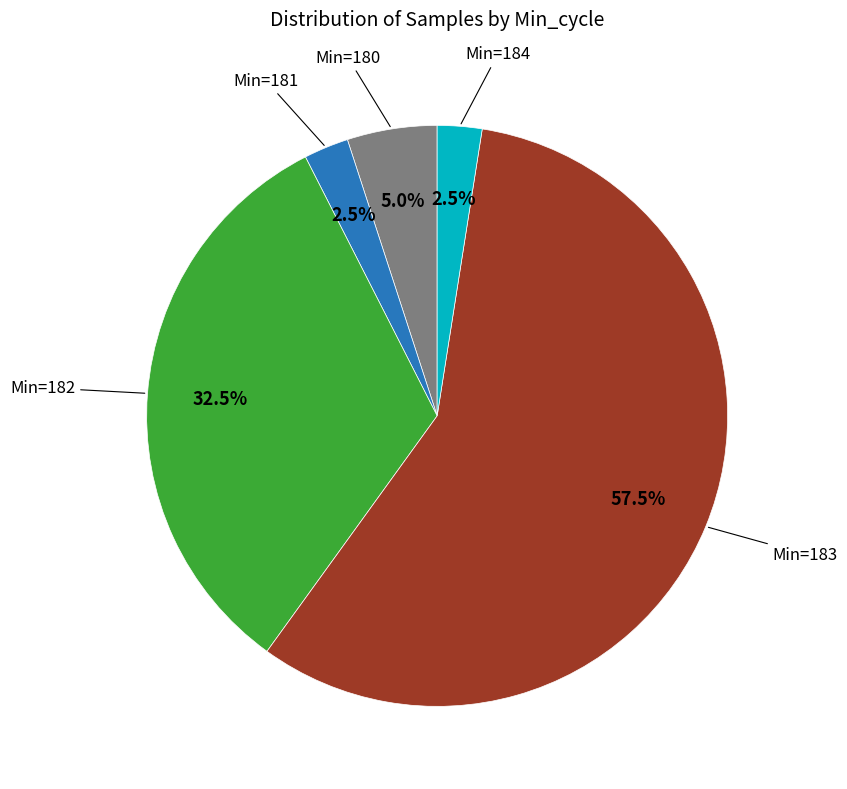

Is there any slice that represents more than half of the pie?

Yes